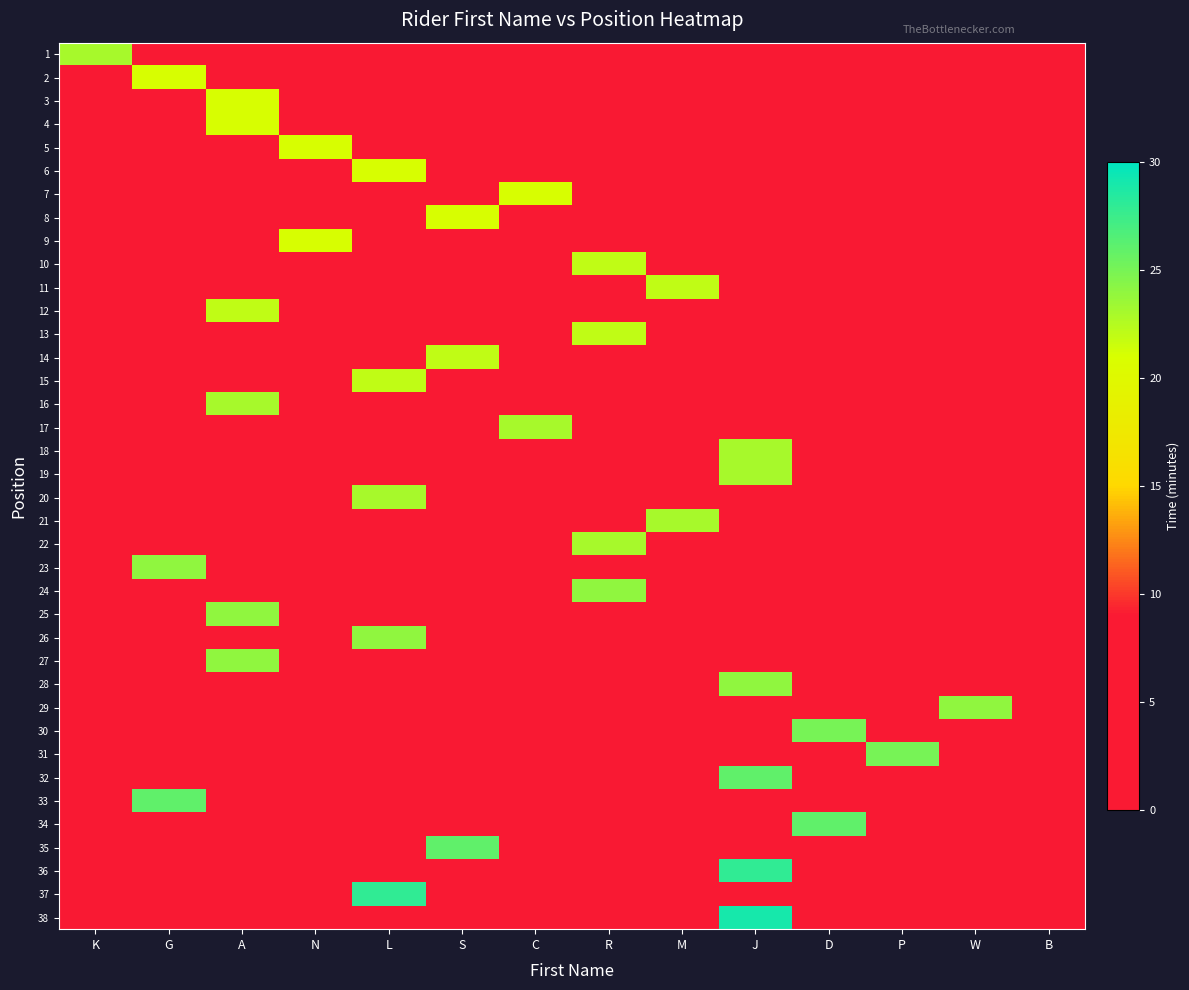

At which category does the chart reach its peak across all series?

J